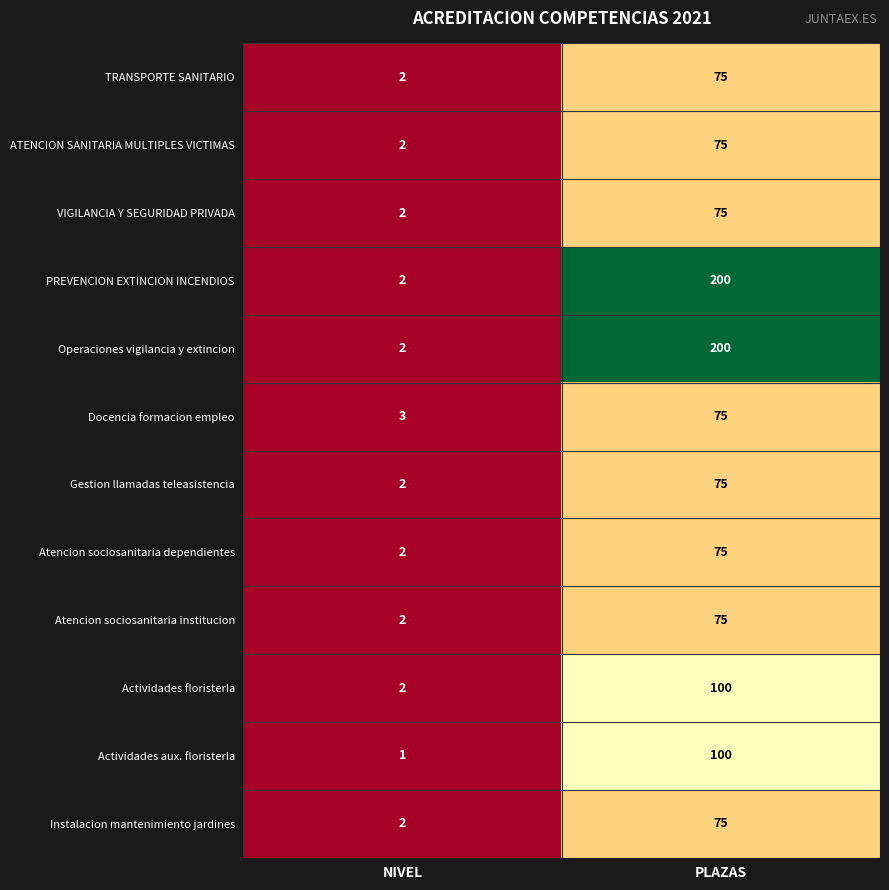

Rank the categories by TRANSPORTE SANITARIO value from lowest to highest.

NIVEL, PLAZAS